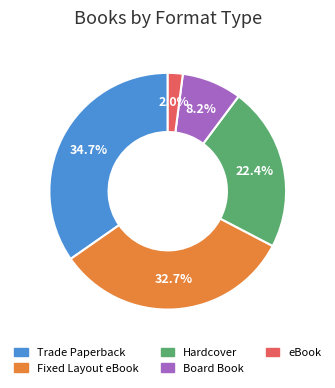

What is the ratio of the value at eBook to the value at Hardcover?

0.1